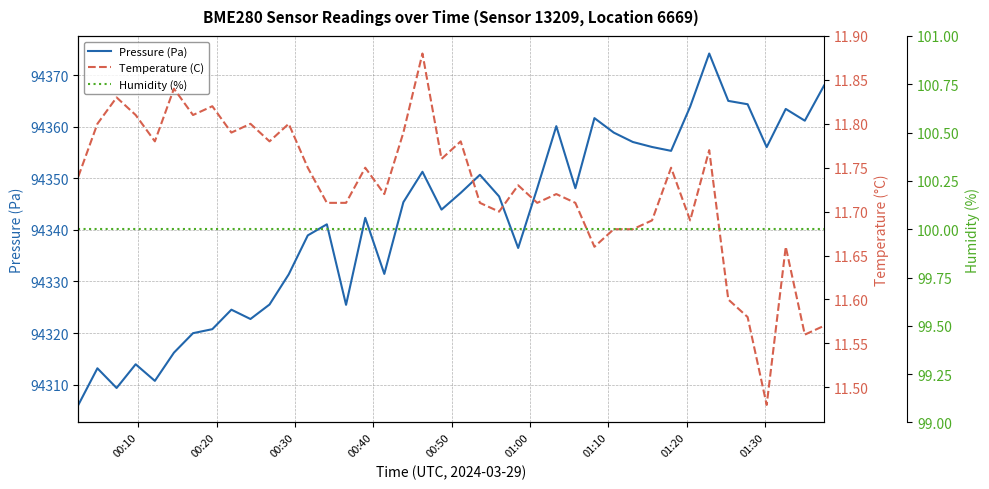

How many interior local valleys does the Temperature (C) series have?

12